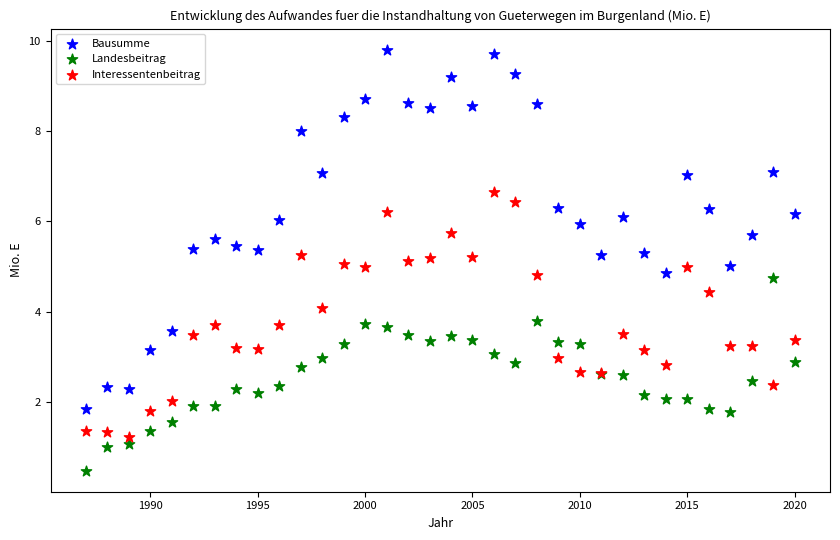

Which series reaches the minimum Y coordinate?

Landesbeitrag